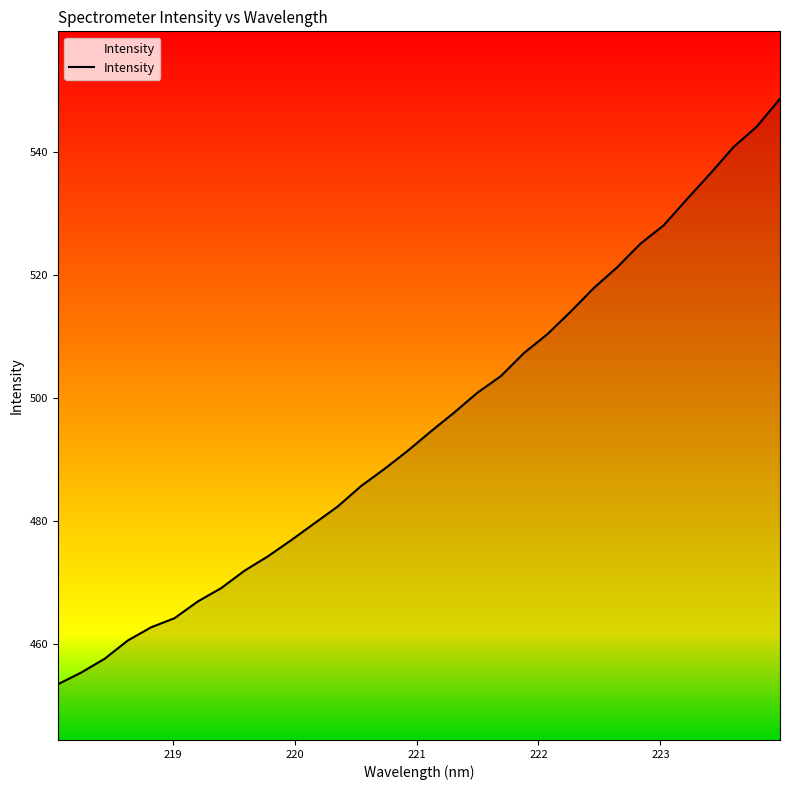

What is the average value?

495.7